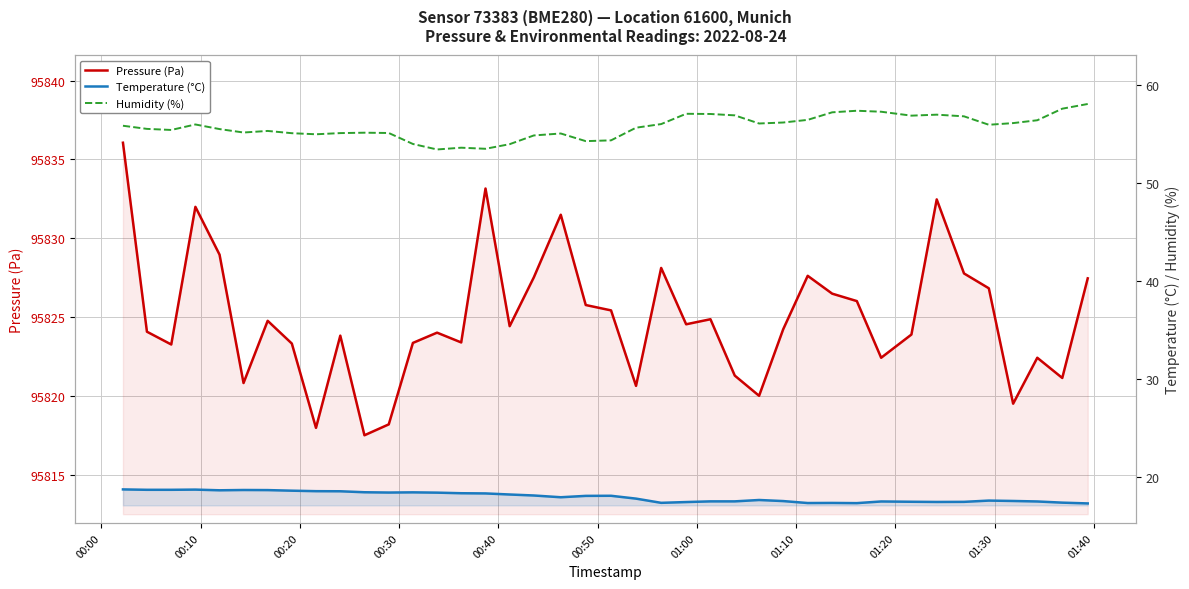

Reading left to right, what are all the values shown in this chart?

Pressure (Pa): 95836.1	95824.1	95823.3	95832.0	95829.0	95820.8	95824.8	95823.3	95818.0	95823.8	95817.5	95818.2	95823.4	95824.0	95823.4	95833.2	95824.4	95827.5	95831.5	95825.8	95825.4	95820.7	95828.1	95824.6	95824.9	95821.3	95820.0	95824.2	95827.6	95826.5	95826.0	95822.4	95823.9	95832.5	95827.8	95826.8	95819.5	95822.4	95821.2	95827.5
Temperature (°C): 18.7	18.7	18.7	18.7	18.6	18.7	18.7	18.6	18.6	18.6	18.4	18.4	18.4	18.4	18.4	18.3	18.2	18.1	17.9	18.1	18.1	17.8	17.4	17.4	17.5	17.5	17.7	17.6	17.4	17.4	17.3	17.5	17.5	17.5	17.5	17.6	17.6	17.5	17.4	17.3
Humidity (%): 55.8	55.5	55.4	56.0	55.5	55.1	55.3	55.1	55.0	55.1	55.1	55.1	54.0	53.4	53.6	53.5	54.0	54.9	55.0	54.3	54.4	55.6	56.0	57.1	57.0	56.9	56.1	56.2	56.4	57.2	57.4	57.3	56.9	57.0	56.8	55.9	56.1	56.4	57.6	58.1